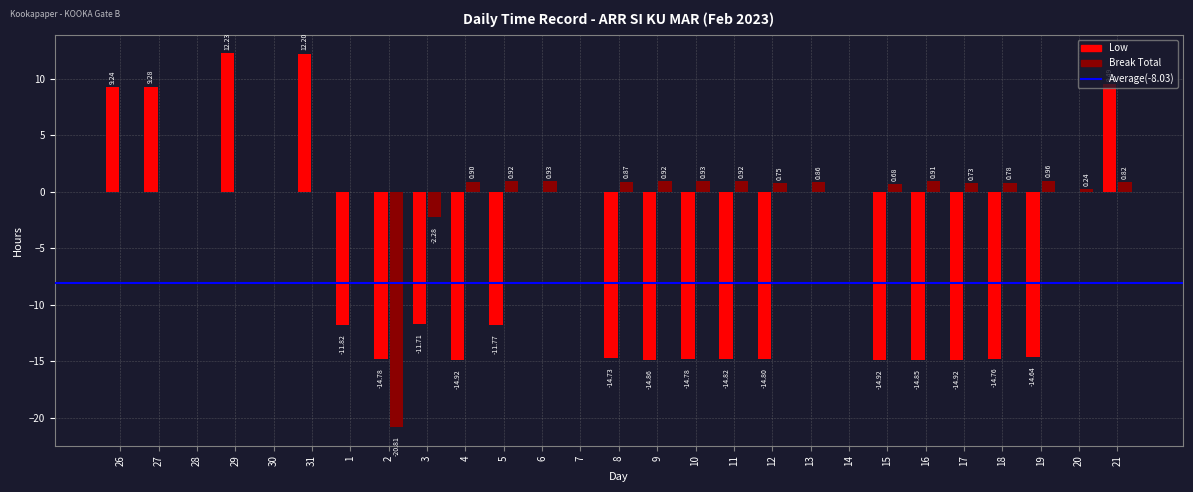

How many series are shown in this chart?

2